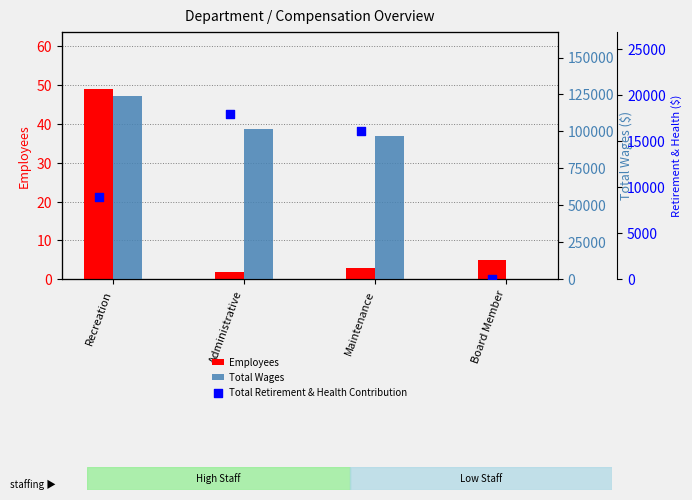

At which category is the sum across all series the highest?

Recreation